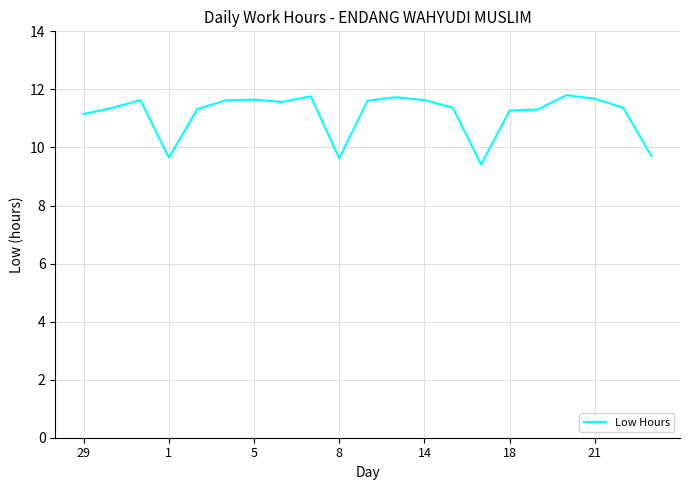

What is the greatest value displayed?

11.8